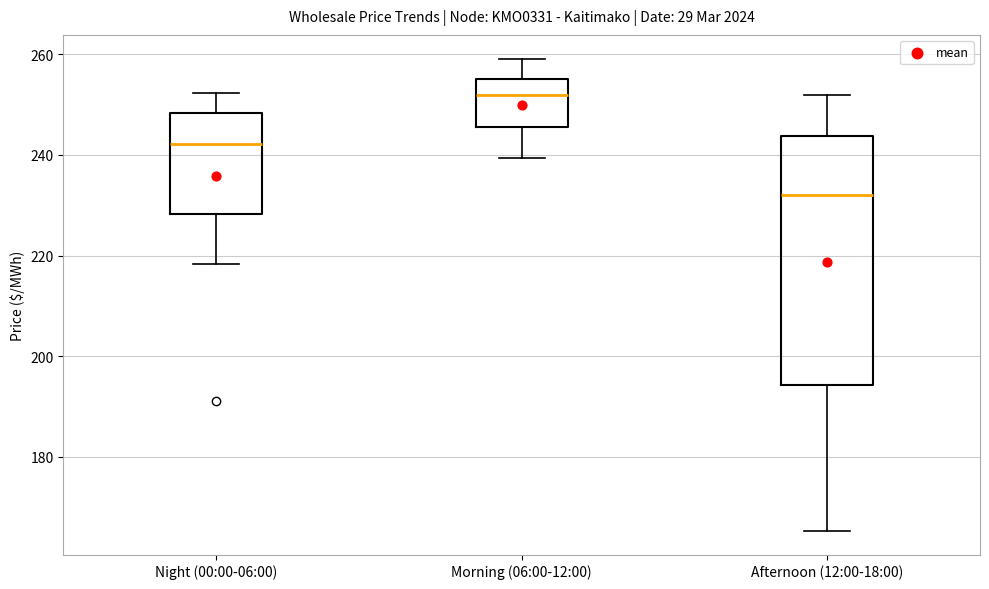

Reading left to right, read every box against the y-axis: the position of its median line, the range the box covers, and the ends of its whiskers. The values are not printed on the chart, so give them approximately, as read against the axis.

Night (00:00-06:00): median 242, box 228 to 248, whiskers 218 to 252
Morning (06:00-12:00): median 252, box 246 to 256, whiskers 240 to 260
Afternoon (12:00-18:00): median 232, box 194 to 244, whiskers 166 to 252